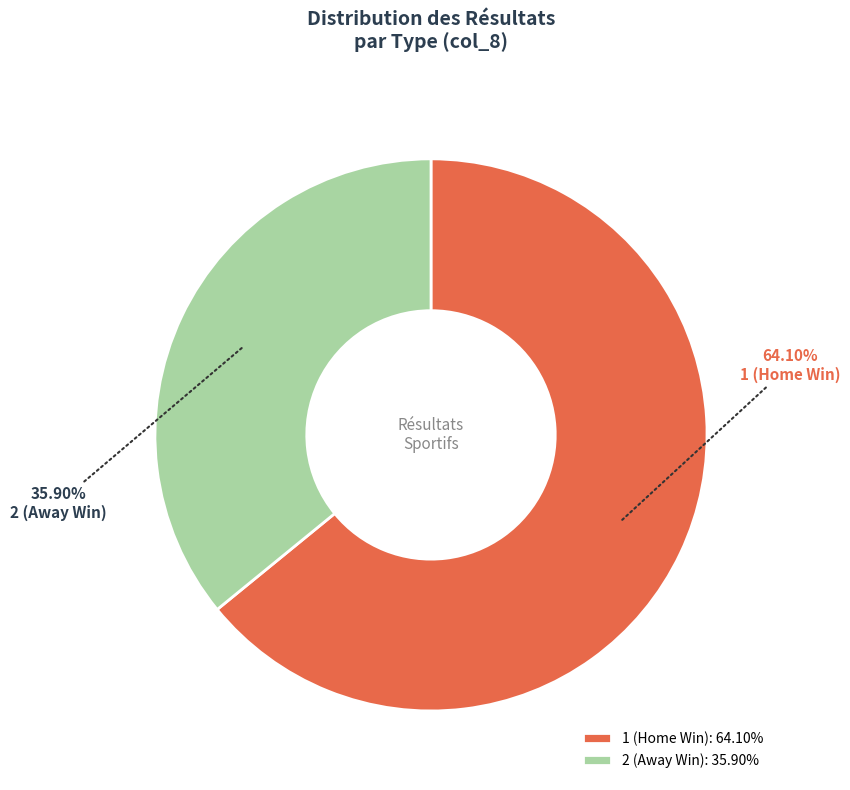

Combined, do 1 (Home Win) and 2 (Away Win) account for over 50%?

Yes